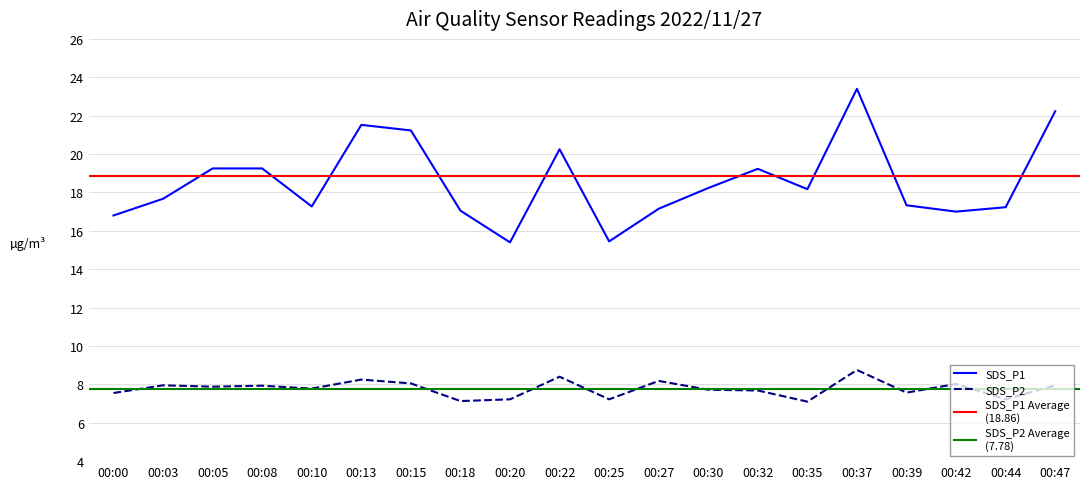

Which has a higher value, 00:10 or 00:39?

00:39